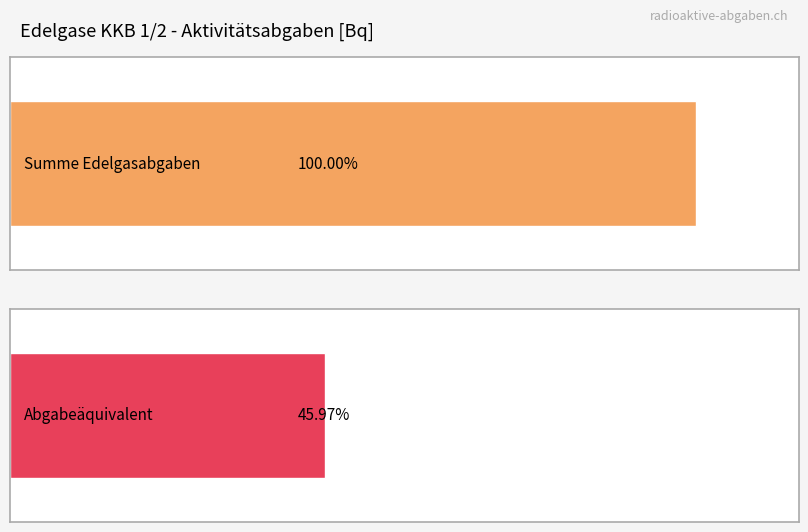

What is the value of the Abgabeäquivalent bar at the 1st from the left?

158715748291.8